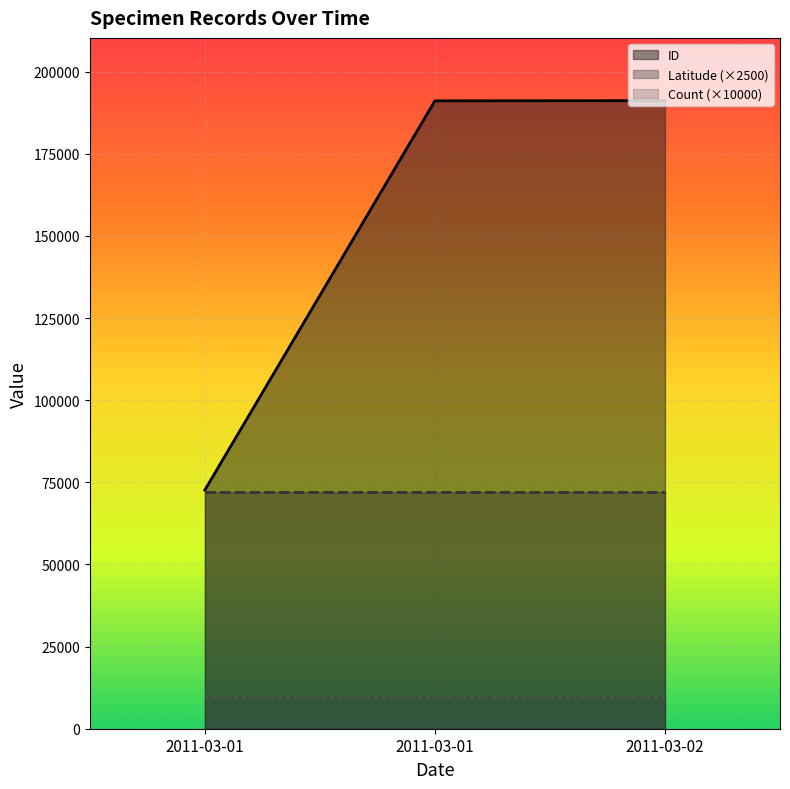

List the labels in order of ID value, largest first.

2011-03-02, 2011-03-01, 2011-03-01